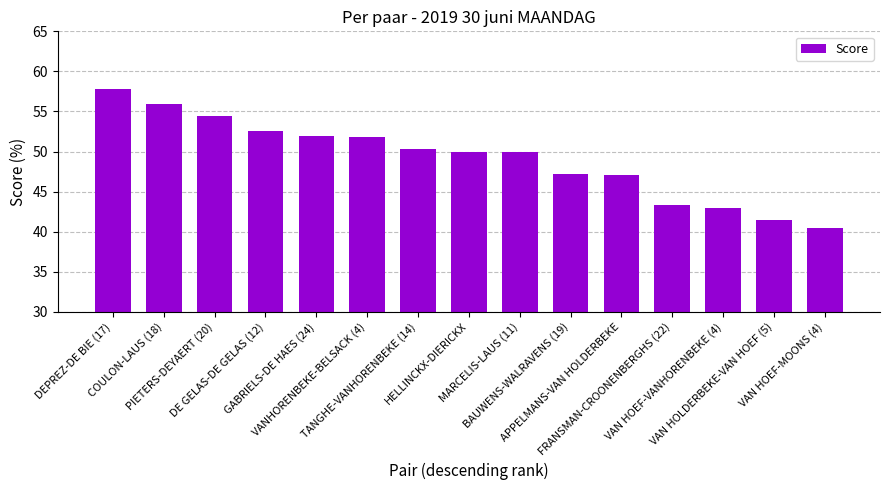

Where does the data first go above 49?

DEPREZ-DE BIE (17)